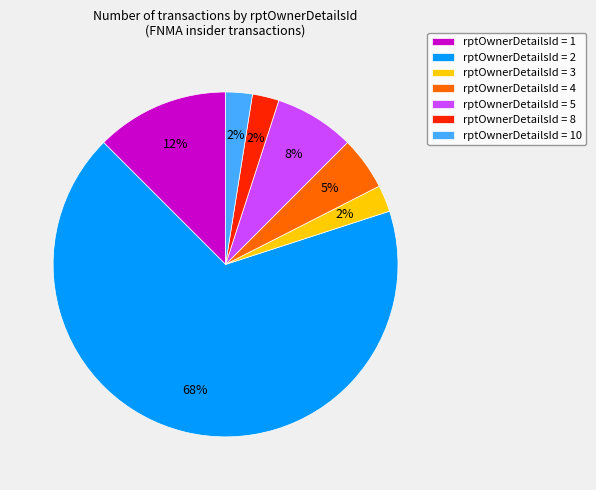

What percentage is the rptOwnerDetailsId = 3 slice, to the nearest percent?

3%